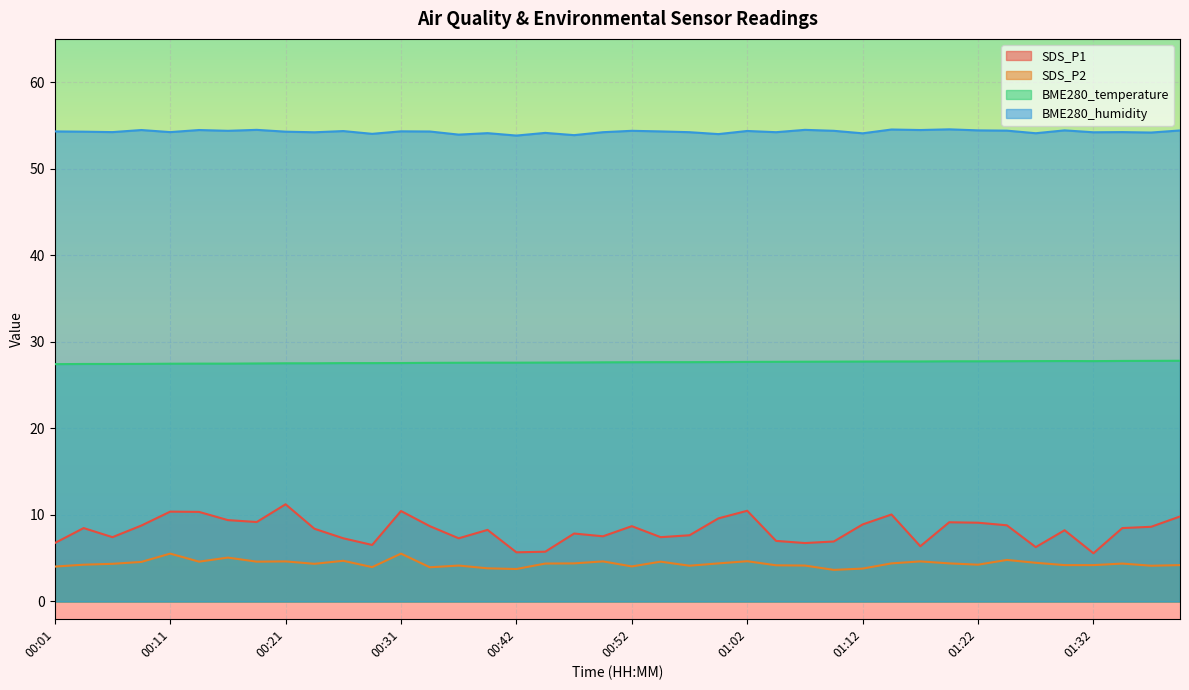

At how many categories does at least one series exceed 12?

40